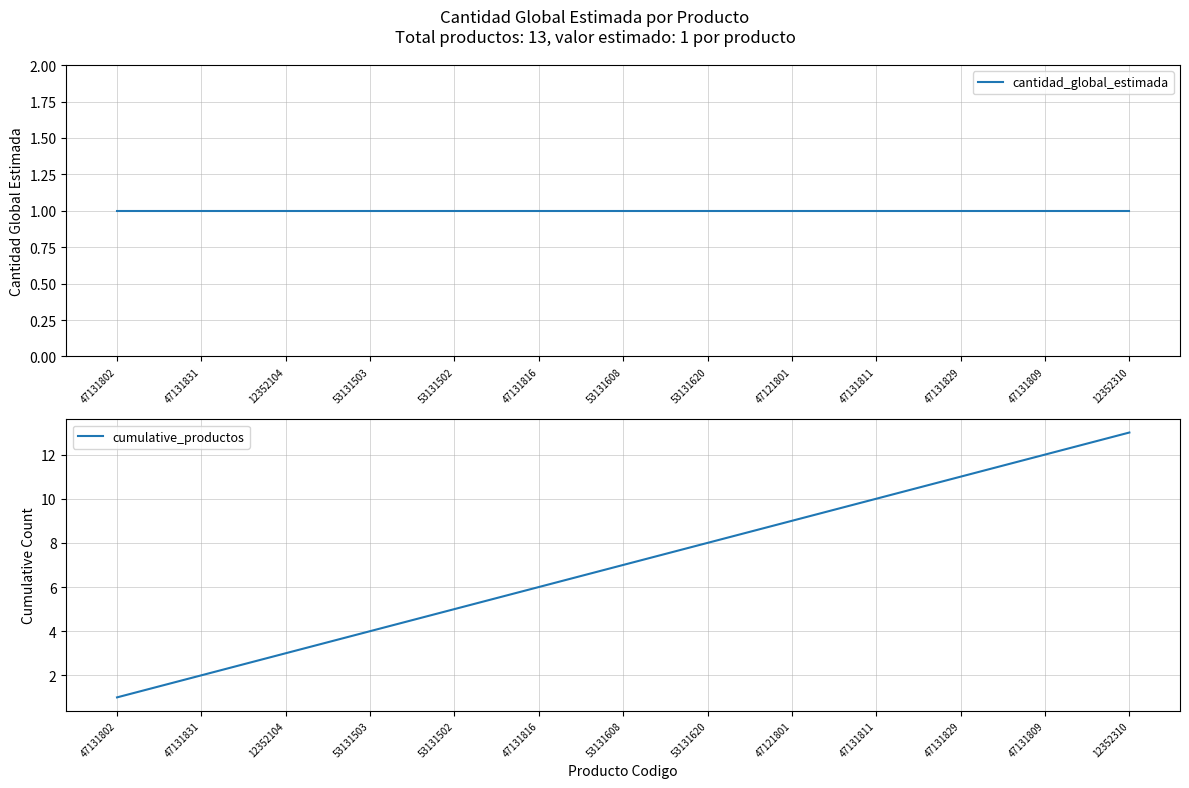

Is the value of cumulative_productos at 47131831 greater than the value of cantidad_global_estimada at 53131502?

Yes